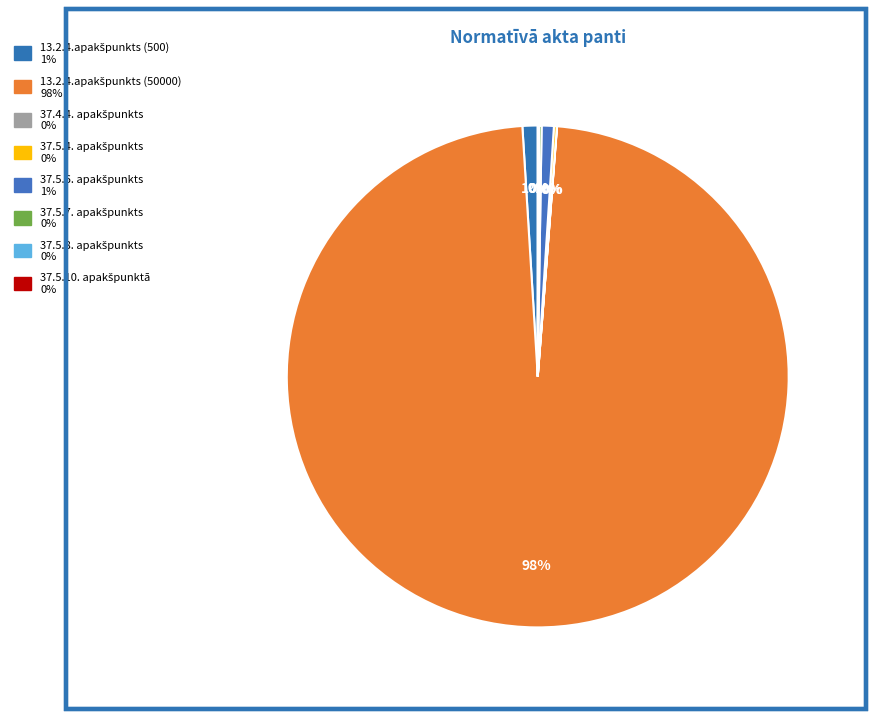

Is there any slice that represents more than half of the pie?

Yes